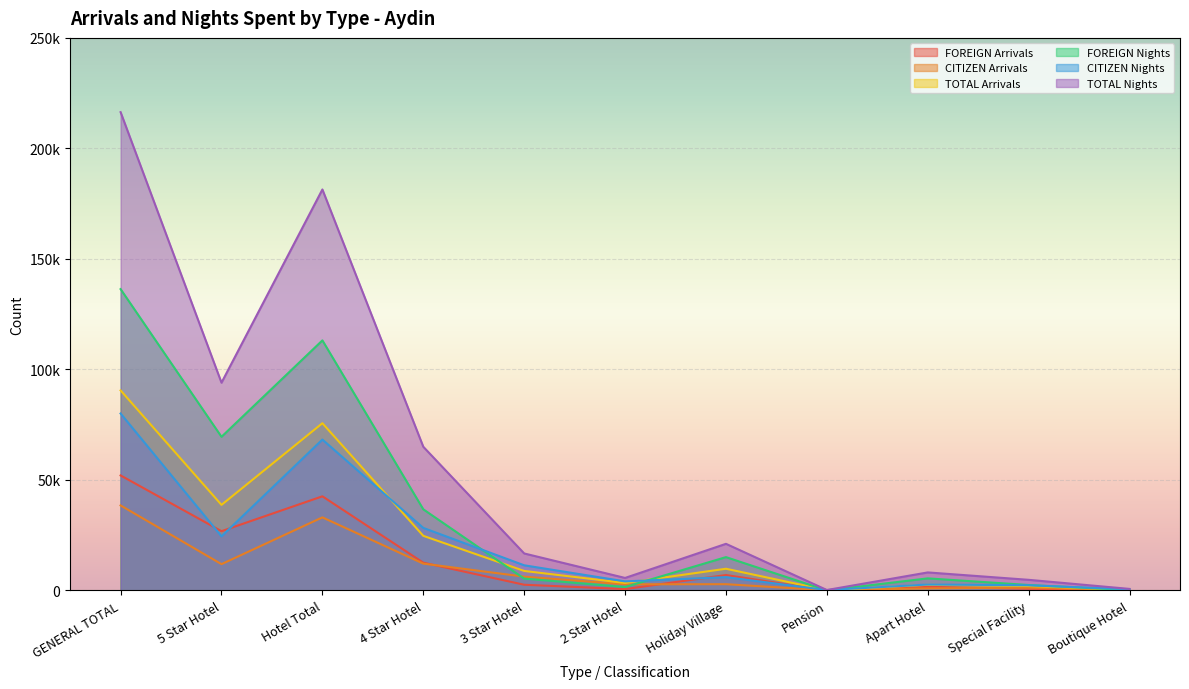

Which series has the largest total across all categories?

TOTAL Nights